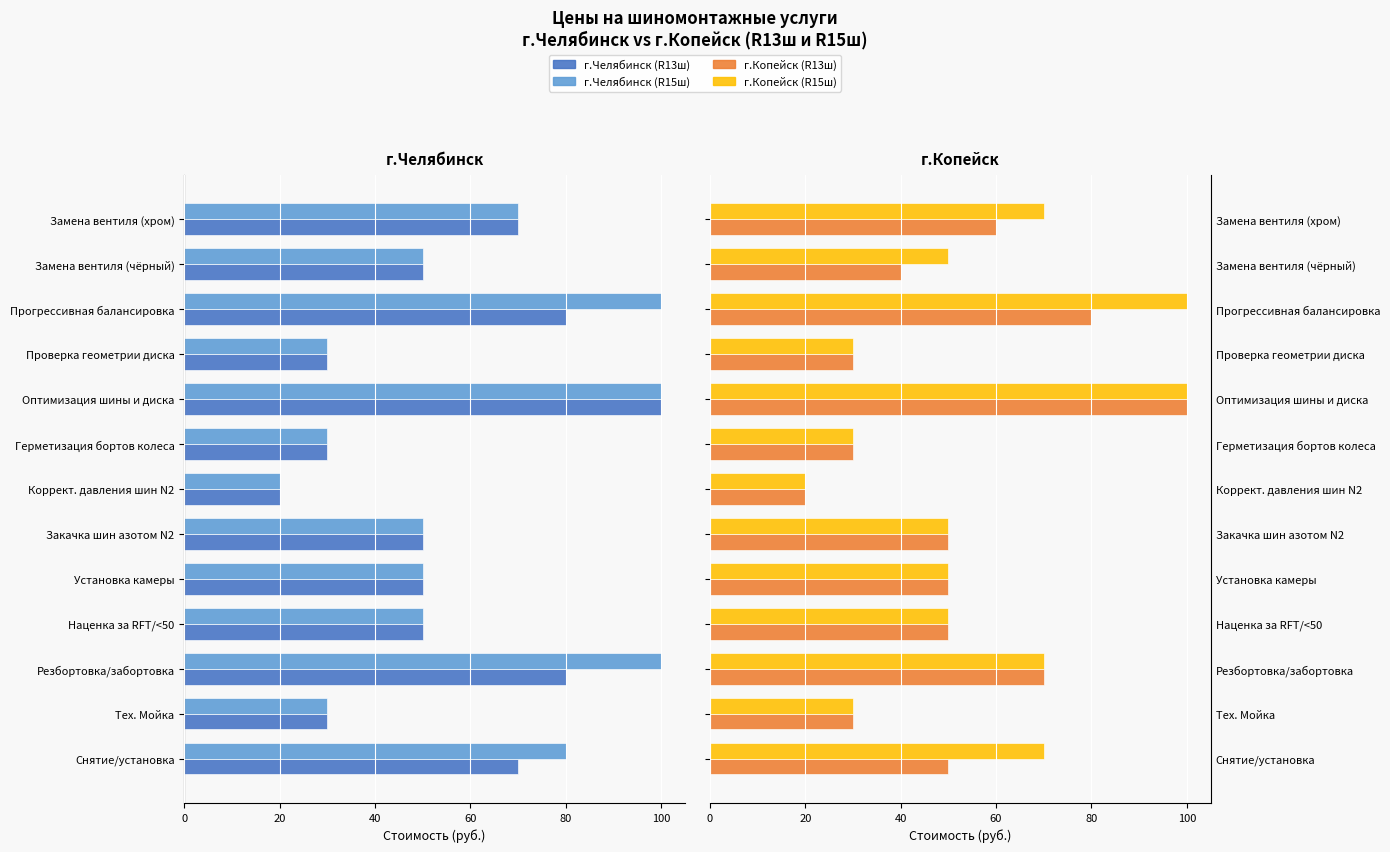

Which series has the largest range (max minus min)?

г.Челябинск (R13ш)